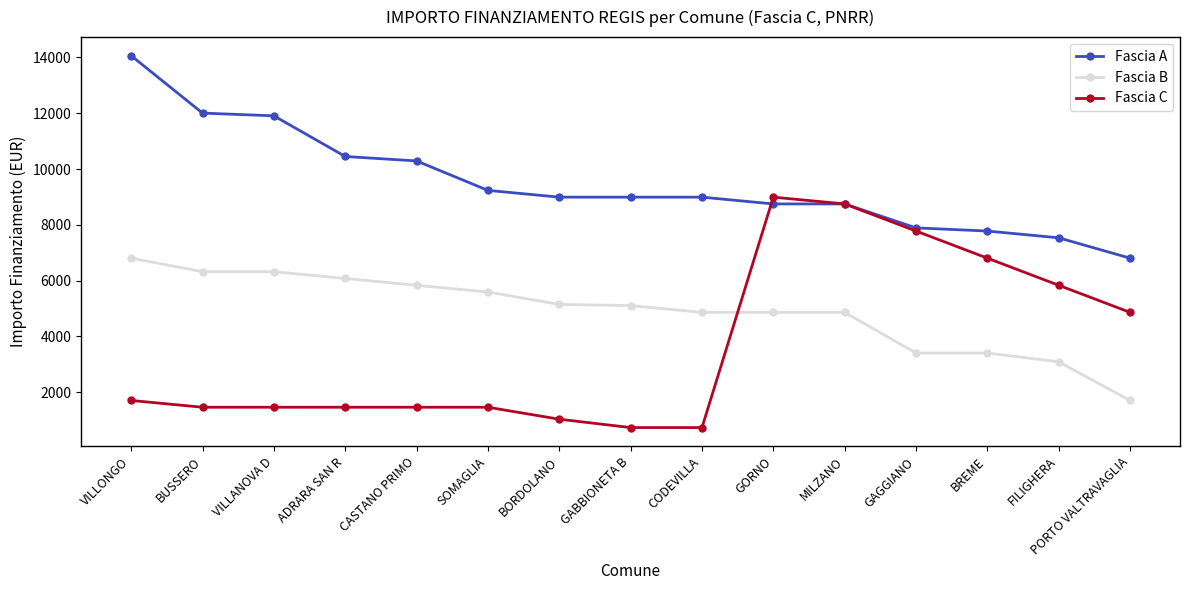

Does the chart display data point markers on the line(s)?

Yes